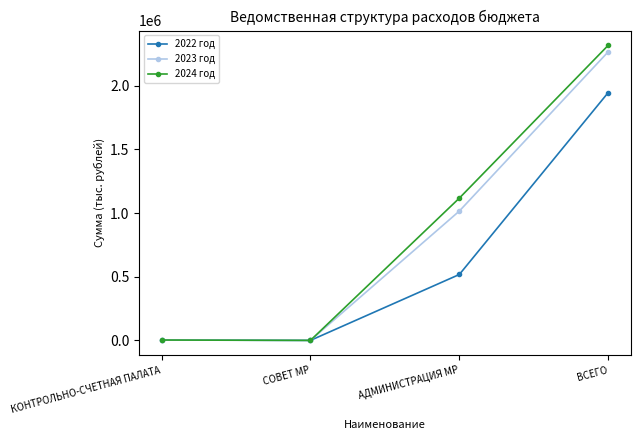

What is the label of the 2nd point from the left?

СОВЕТ МР